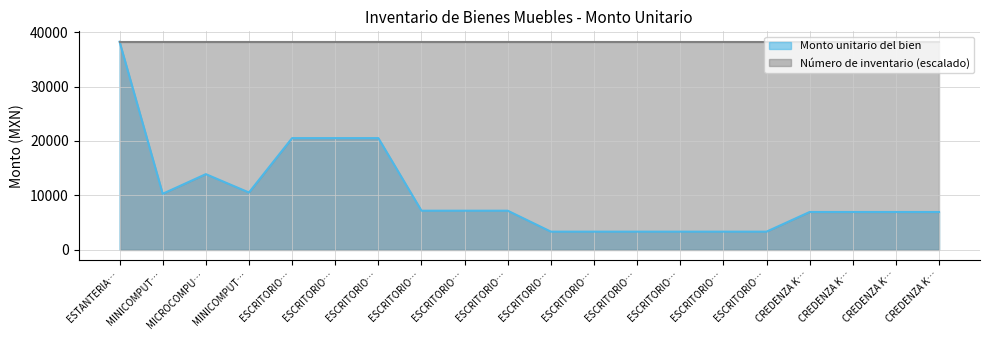

What are all the series names shown in the legend?

Monto unitario del bien, Número de inventario (escalado)